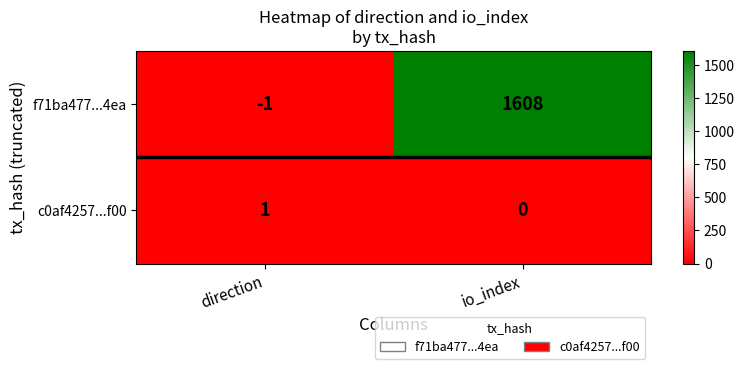

Where is f71ba477...4ea nearest to the value 803?

direction